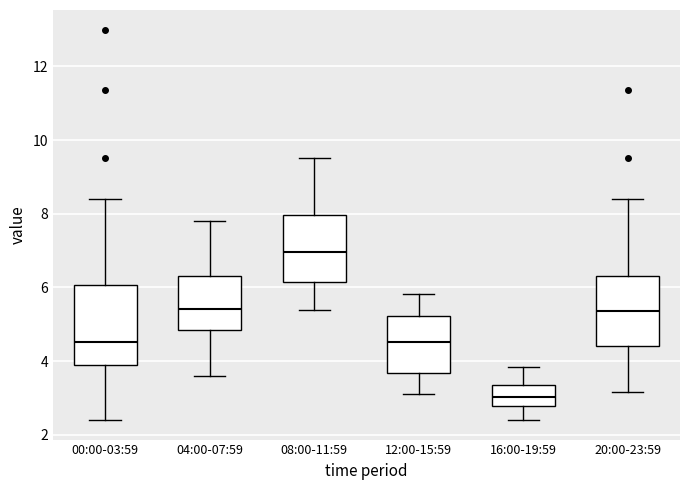

Reading left to right, transcribe this box plot: for each box, give where its median line is, the range the box spans, and where its two whiskers end, as read against the y-axis. The values are not printed on the chart, so give them approximately, as read against the axis.

00:00-03:59: median 4.6, box 4.0 to 6.0, whiskers 2.4 to 8.4
04:00-07:59: median 5.4, box 4.8 to 6.4, whiskers 3.6 to 7.8
08:00-11:59: median 7.0, box 6.2 to 8.0, whiskers 5.4 to 9.6
12:00-15:59: median 4.6, box 3.6 to 5.2, whiskers 3.2 to 5.8
16:00-19:59: median 3.0, box 2.8 to 3.4, whiskers 2.4 to 3.8
20:00-23:59: median 5.4, box 4.4 to 6.4, whiskers 3.2 to 8.4